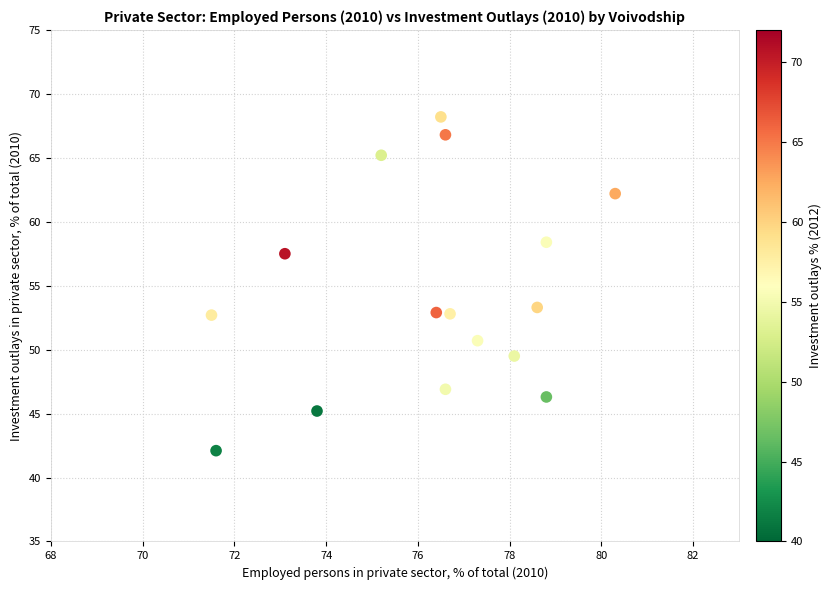

What is the range of Y values (max minus min)?

26.1